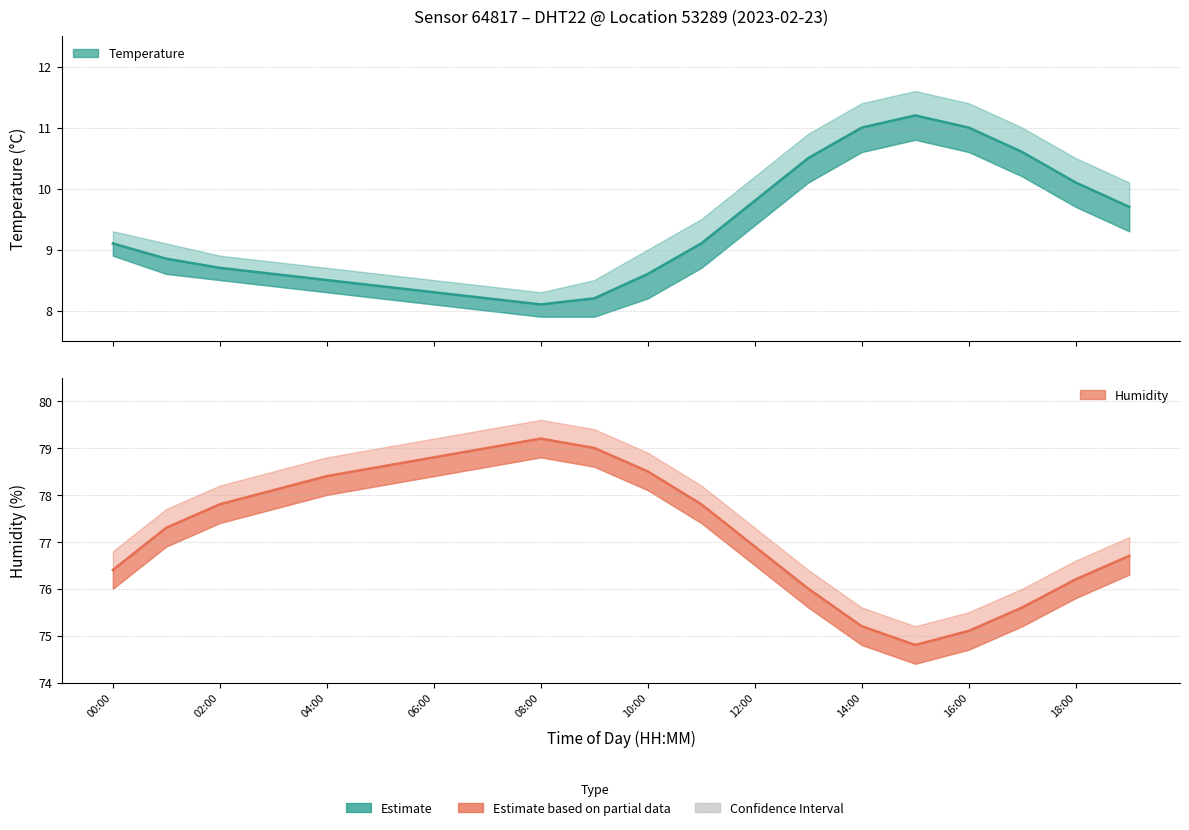

The humidity_upper series shows 117.9 at 07:00. True or false?

False